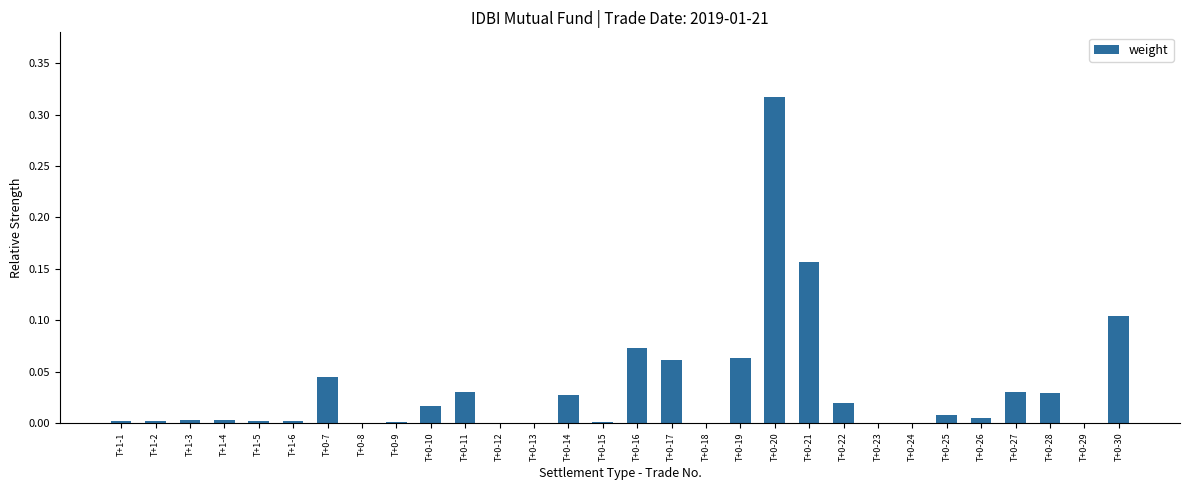

Are the bars horizontal?

No